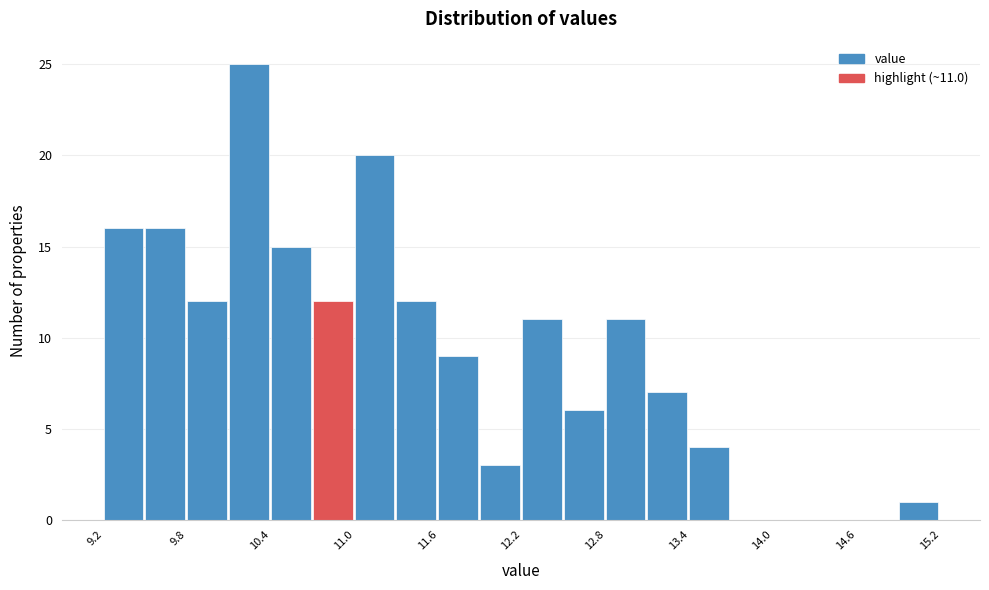

Read against the x-axis, roughly where is the centre of the tallest bar?

10.3